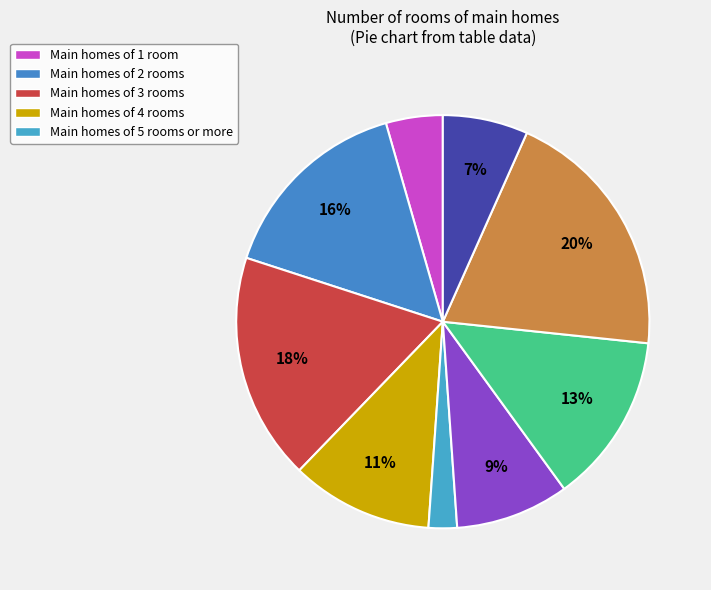

Count the number of slices in the pie.

9